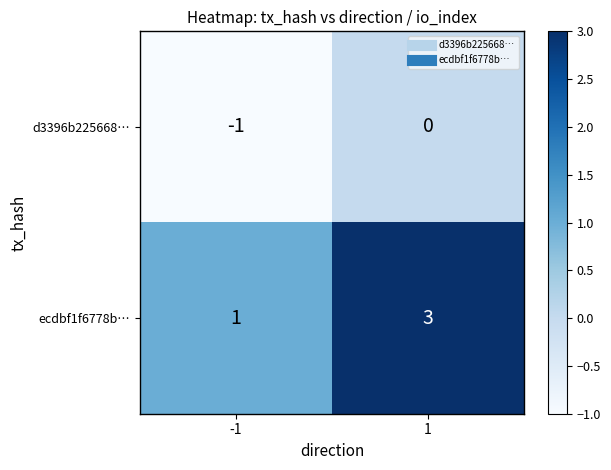

List the series in order of their peak value, lowest first.

d3396b225668…, ecdbf1f6778b…